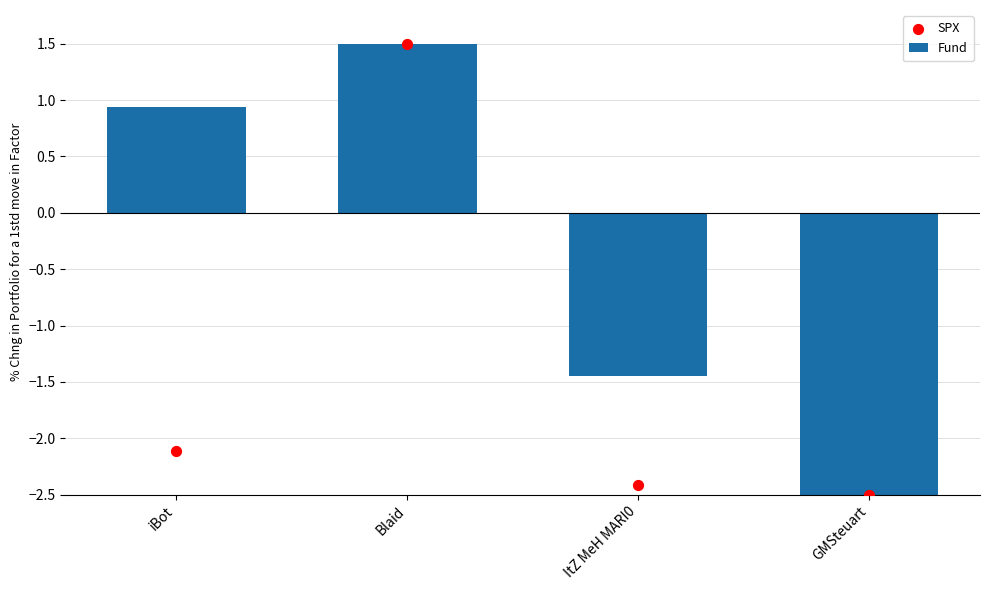

Which series has the largest total across all categories?

Fund